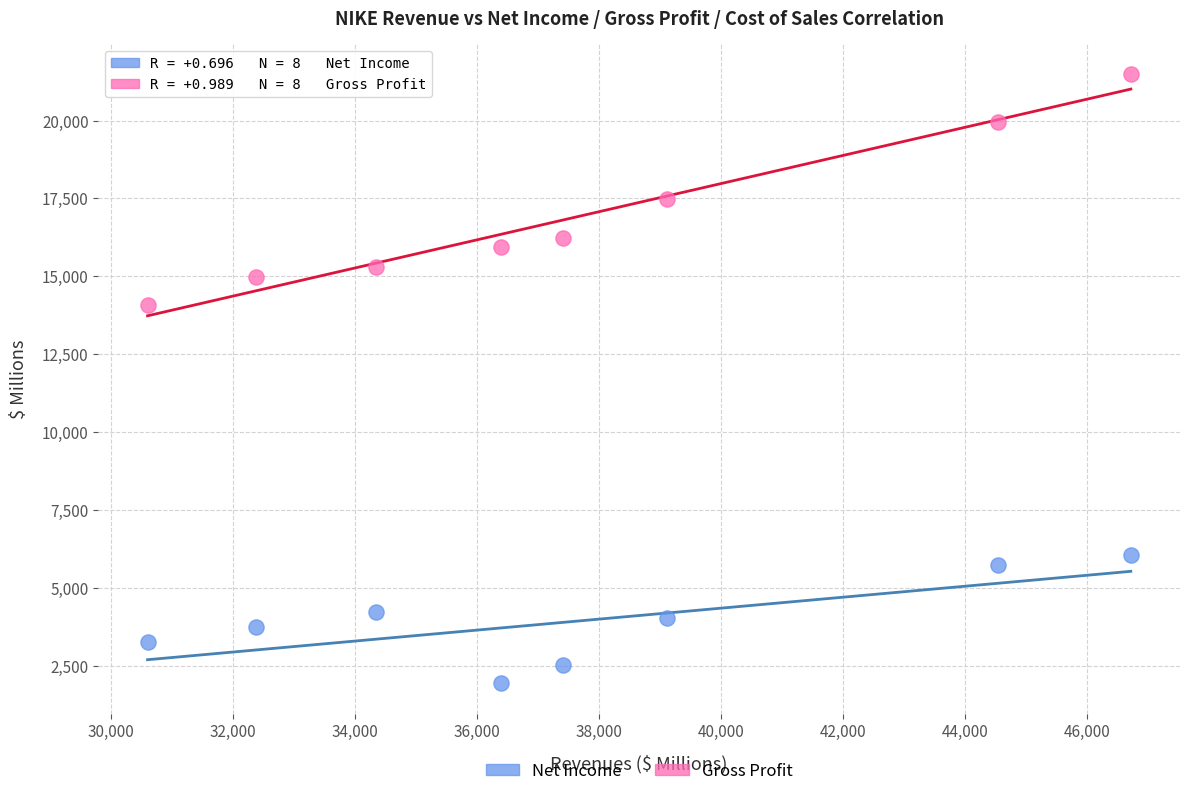

In the Gross Profit series, what Y value is closest to 17773?

17474